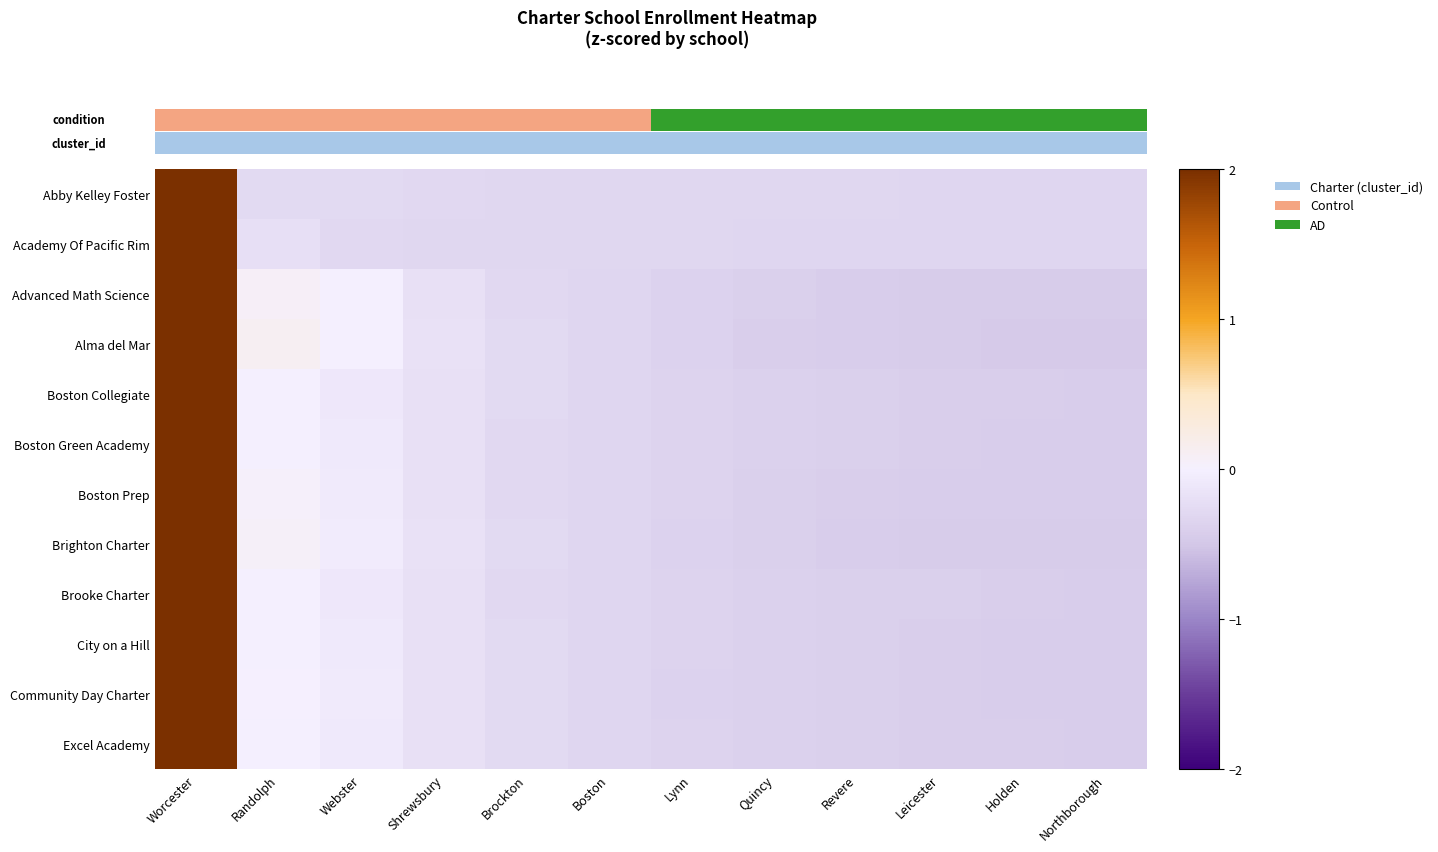

At which category is the sum across all series the highest?

Worcester